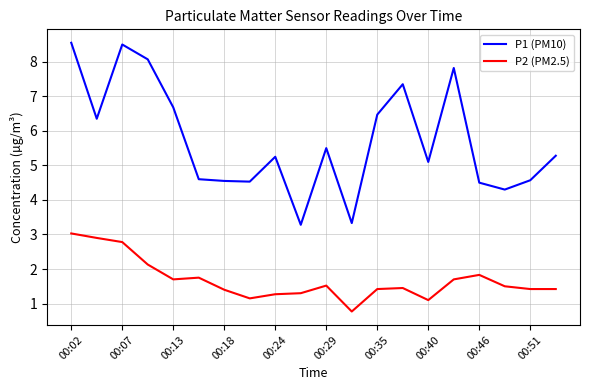

What is the maximum value for P2 (PM2.5)?

3.0